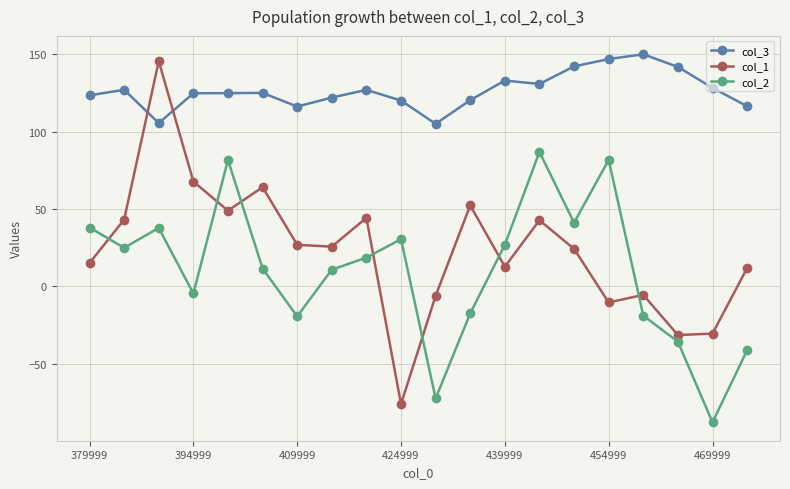

True or false: col_2 and col_3 intersect in this chart.

False